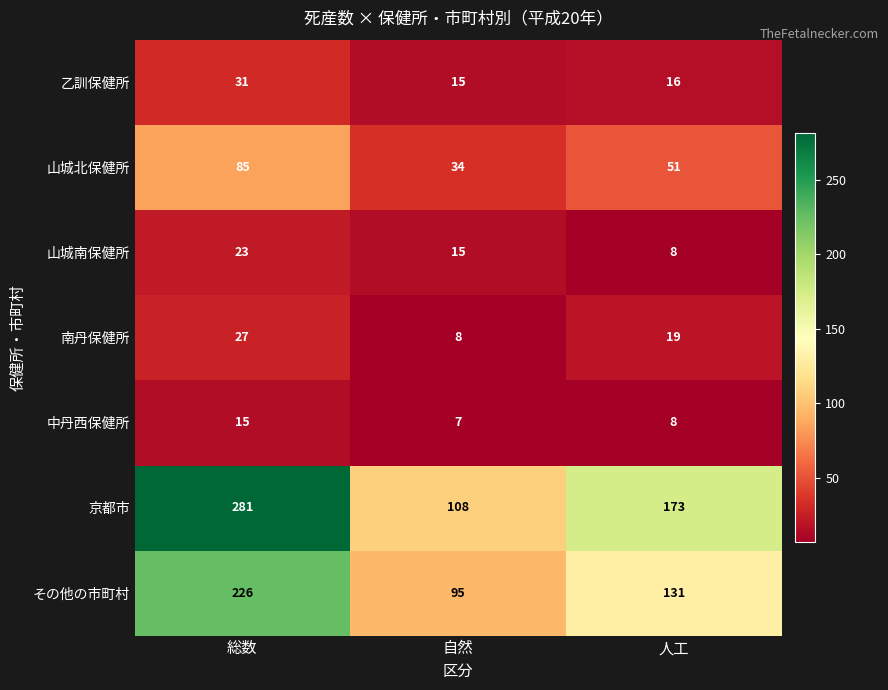

How many values in the その他の市町村 series are below 131?

1